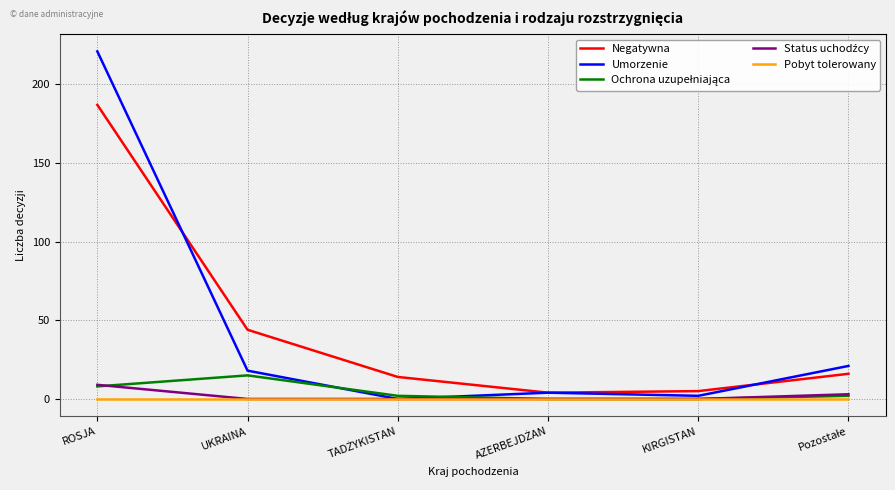

Which series has the widest spread of values?

Umorzenie